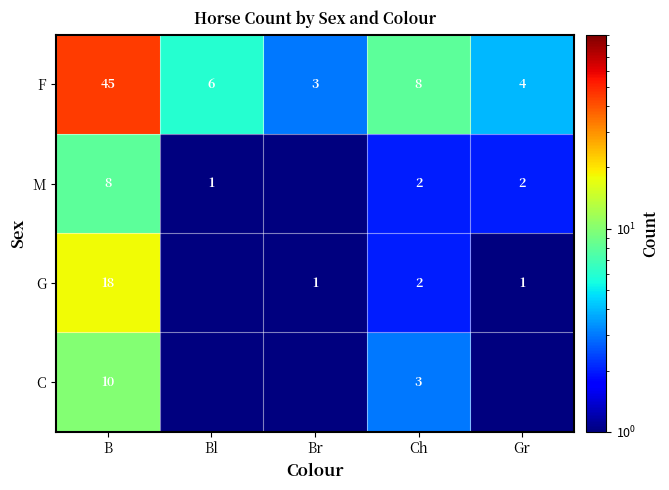

What is the sum of the M values at B and Ch?

10.0